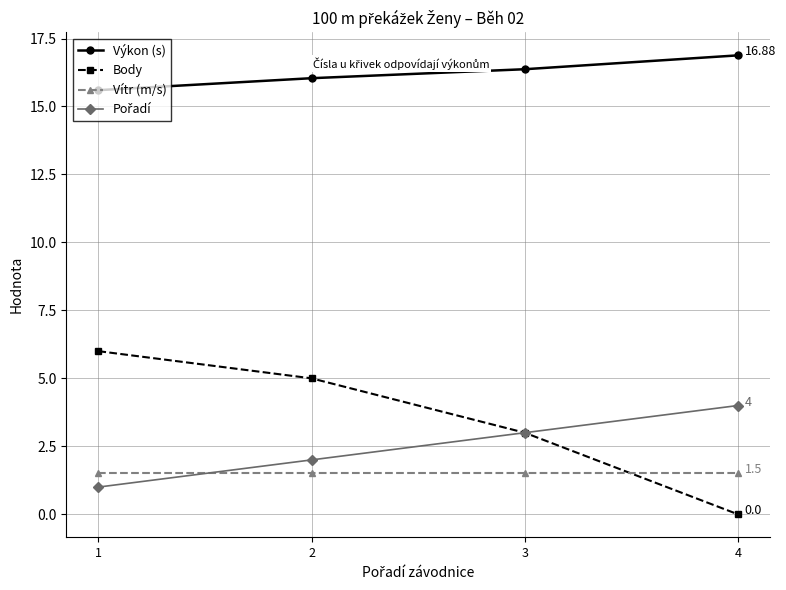

True or false: Vítr (m/s) and Výkon (s) intersect in this chart.

False